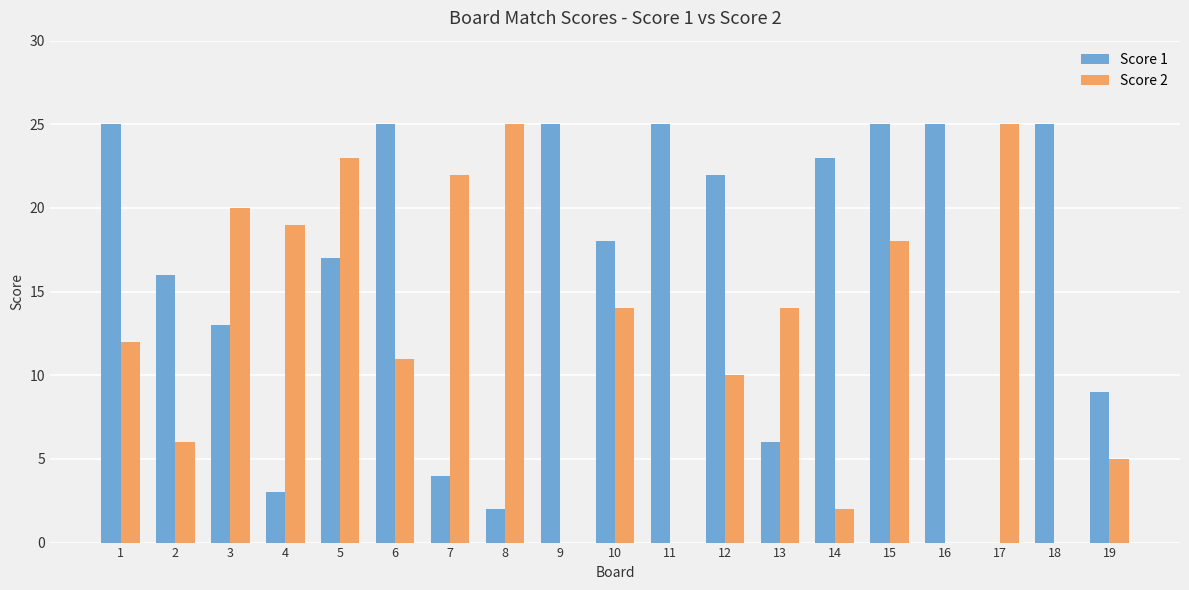

What is the greatest value displayed?

25